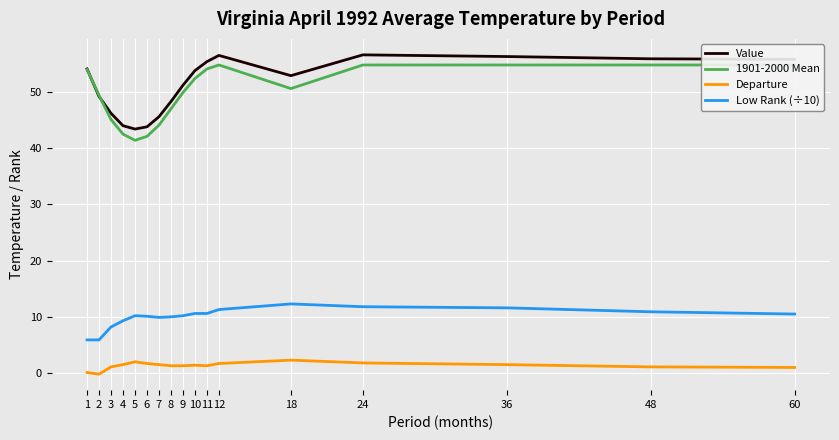

What is the value of the 1901-2000 Mean point at the 2nd from the left?

49.4